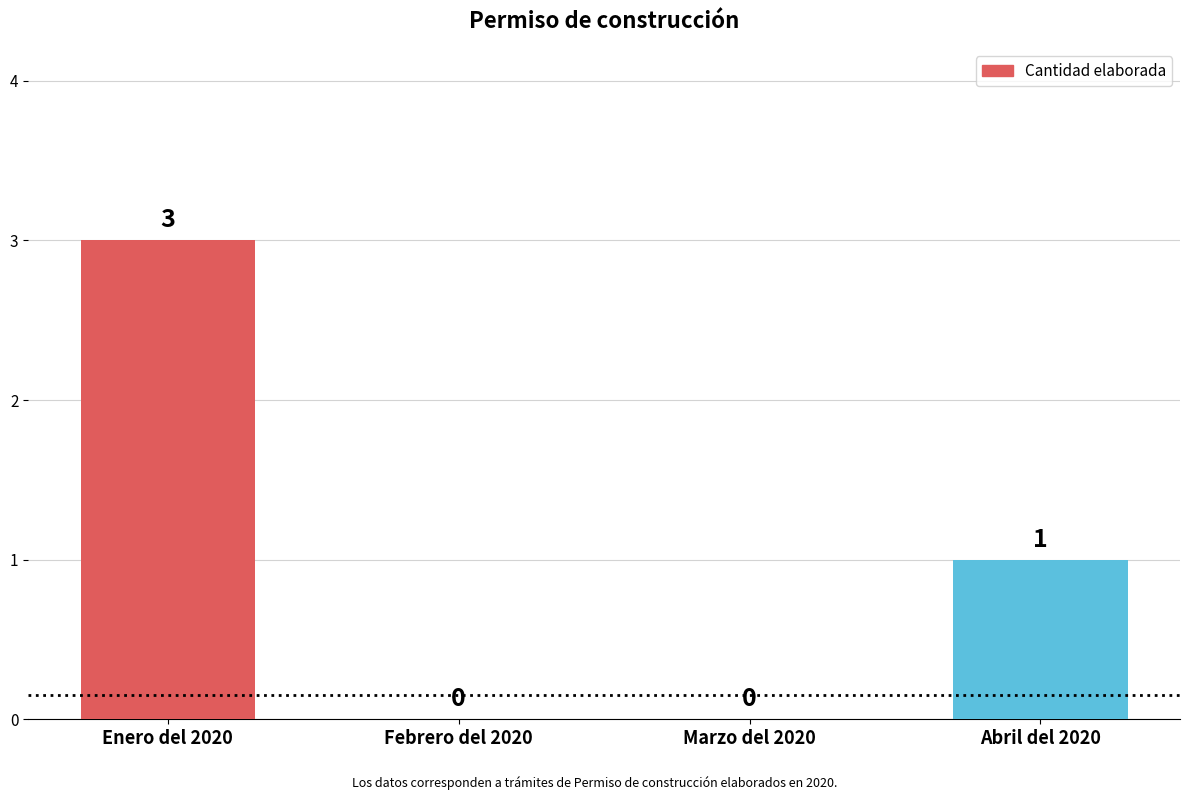

What value does the data have at Enero del 2020?

3